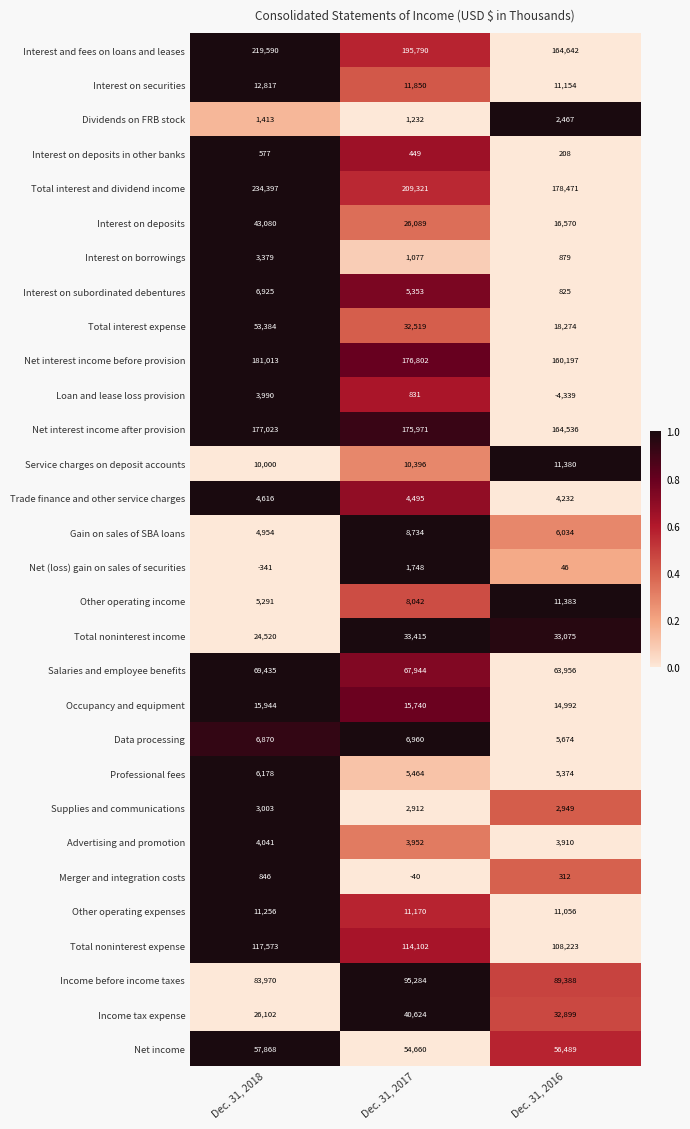

How many data points does each series have?

3